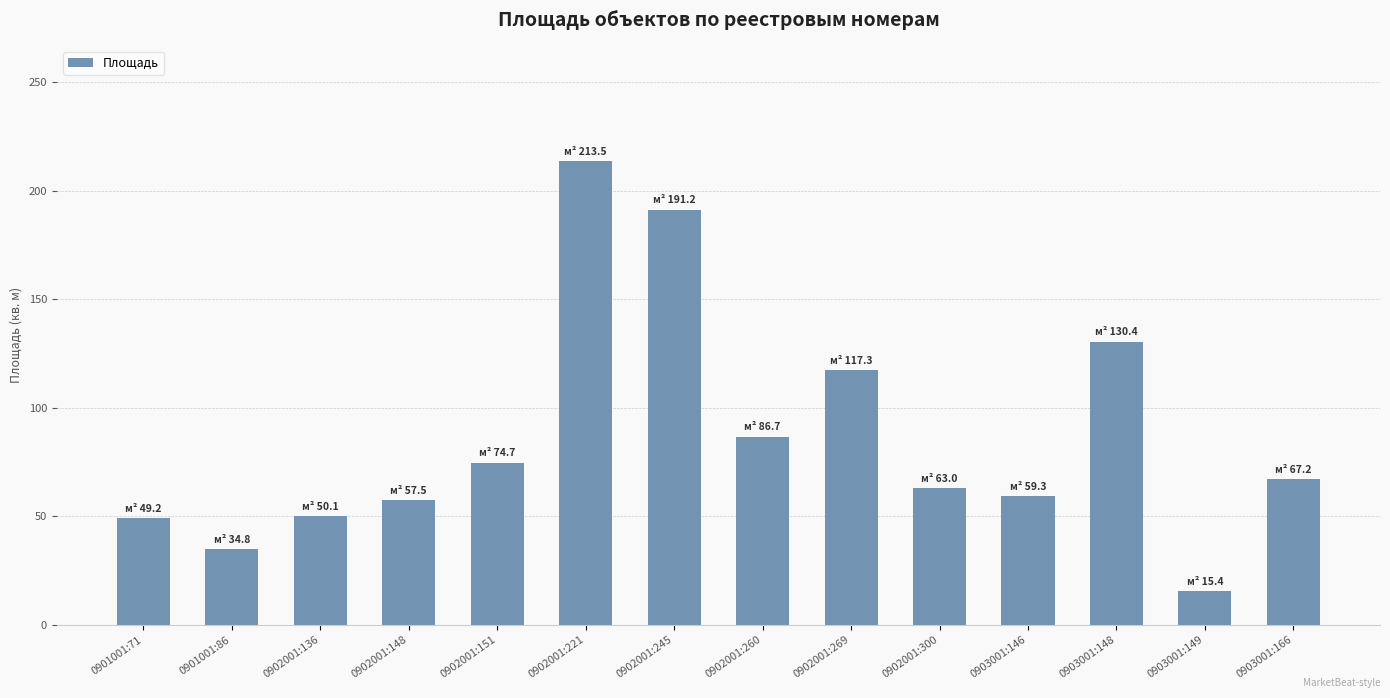

What is the label of the 1st bar from the left?

0901001:71